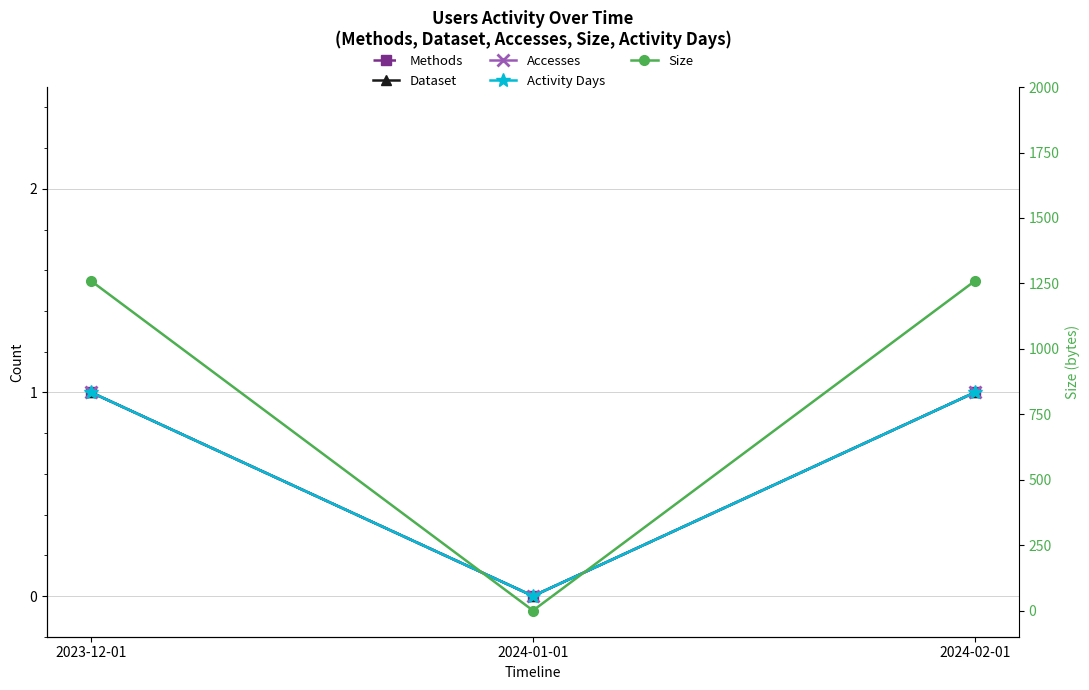

What is the maximum value for Size?

1259